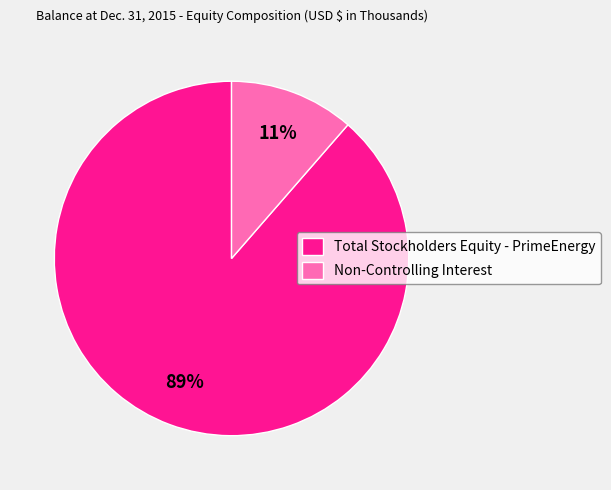

To the nearest percent, what percentage of the pie is Non-Controlling Interest?

11%